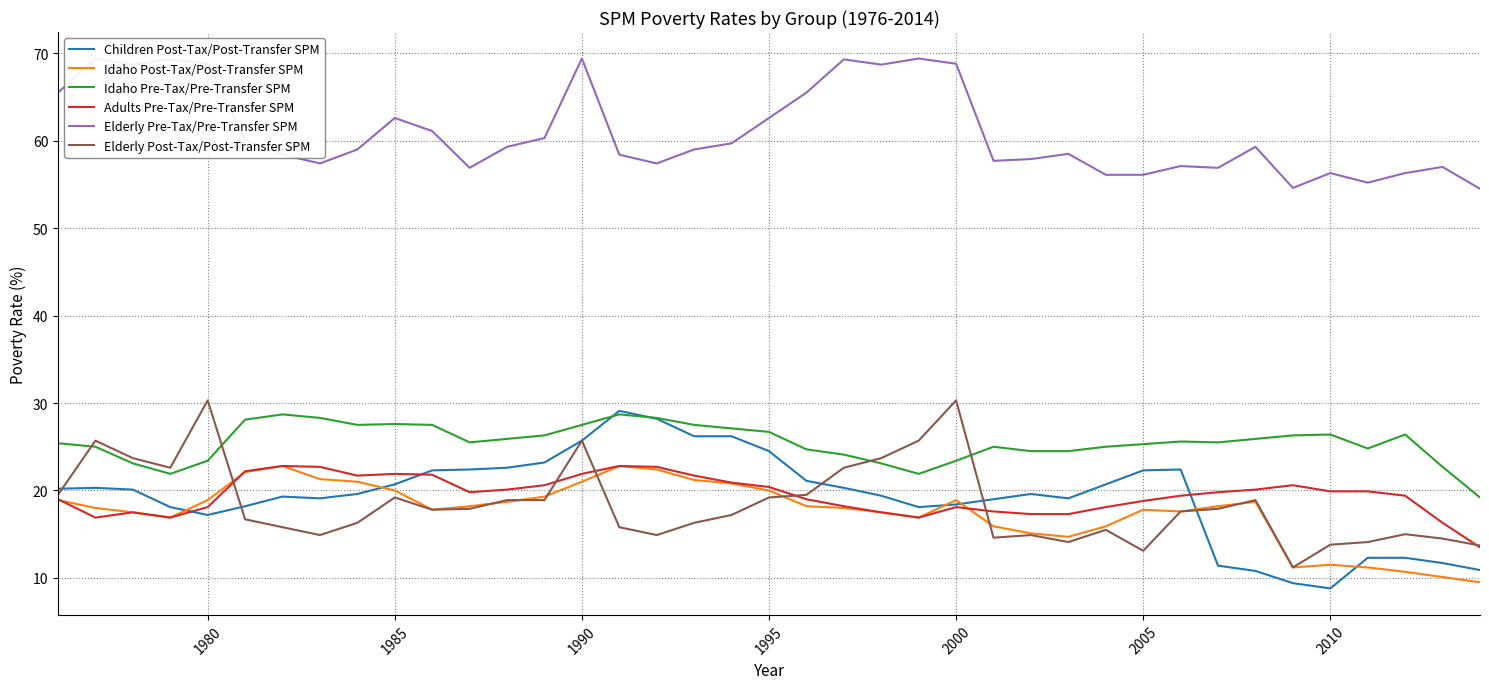

Which series has the largest range (max minus min)?

Children Post-Tax/Post-Transfer SPM